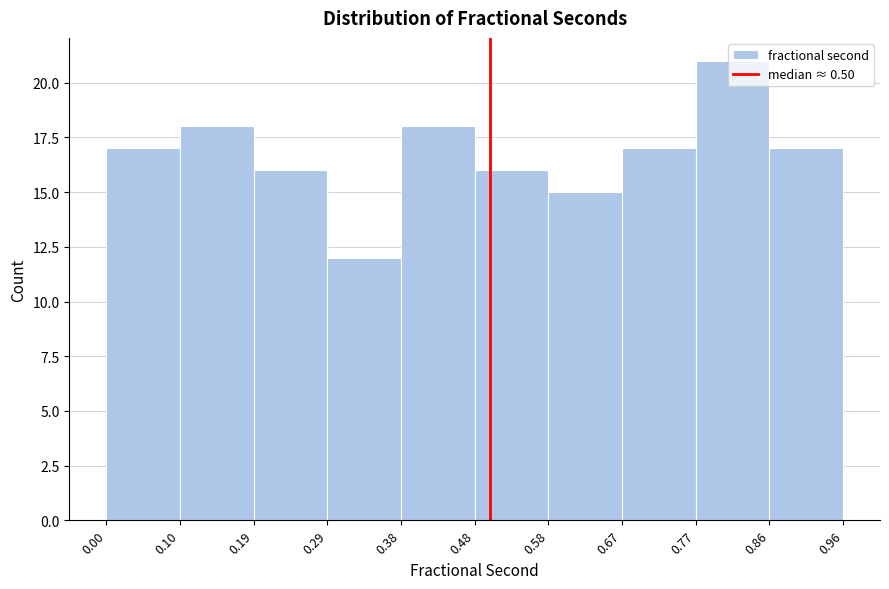

Reading left to right, list every bar in this chart as the range it spans on the x-axis followed by its height. The values are not printed on the chart, so give them approximately, as read against the axis.

0.00 to 0.10: 17
0.10 to 0.19: 18
0.19 to 0.29: 16
0.29 to 0.38: 12
0.38 to 0.48: 18
0.48 to 0.58: 16
0.58 to 0.67: 15
0.67 to 0.77: 17
0.77 to 0.86: 21
0.86 to 0.96: 17